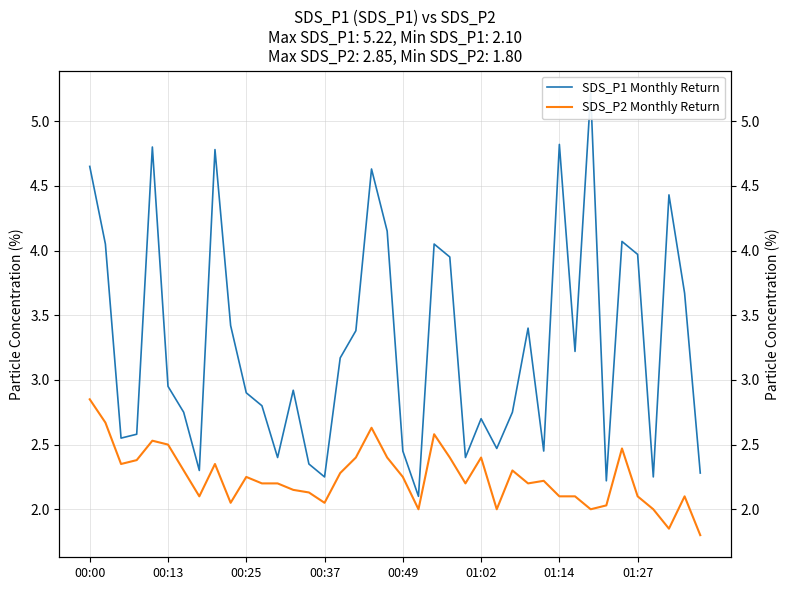

What is the value of the SDS_P2 Monthly Return point at the 27th from the left?

2.0